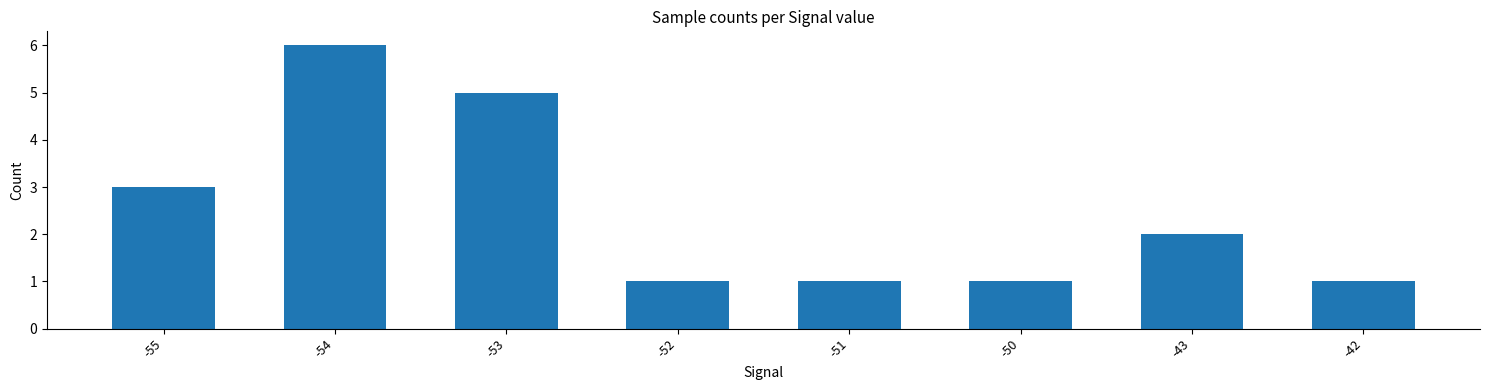

At which label is the value closest to 3?

-55